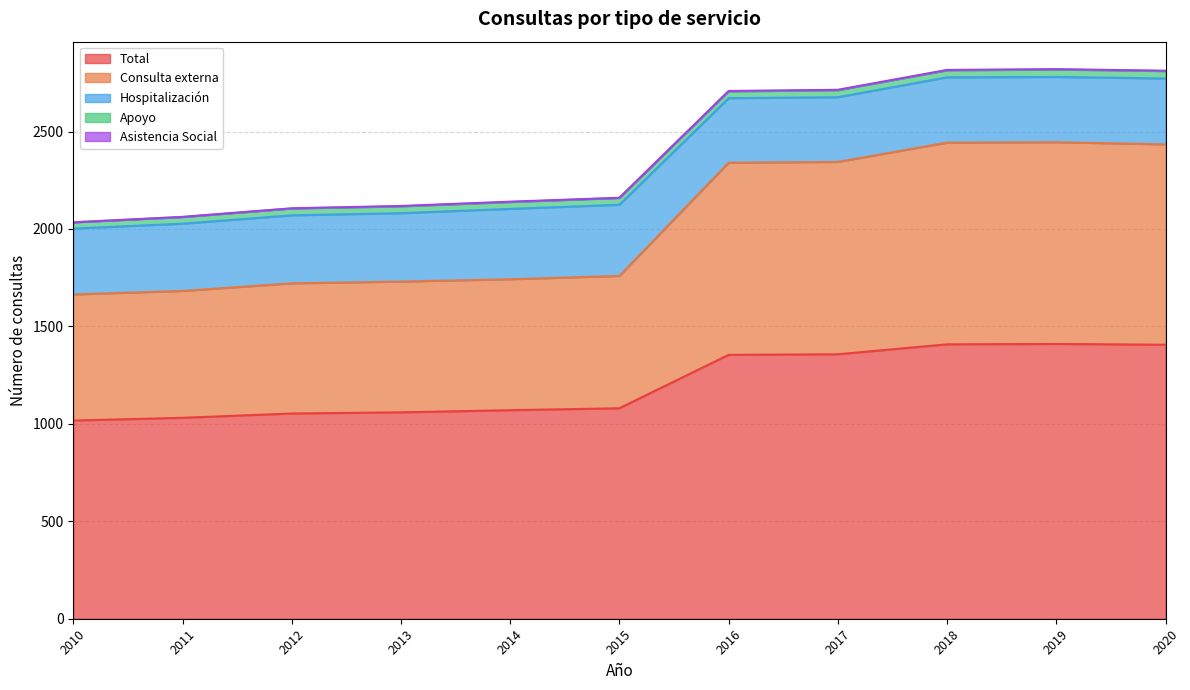

Which series has the largest total across all categories?

Total